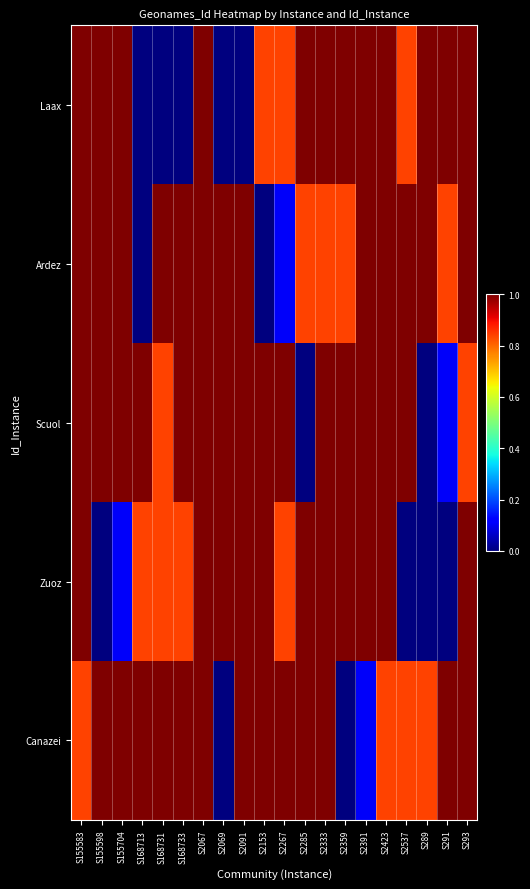

List the series in order of their peak value, highest first.

Ardez, Scuol, Zuoz, Canazei, Laax